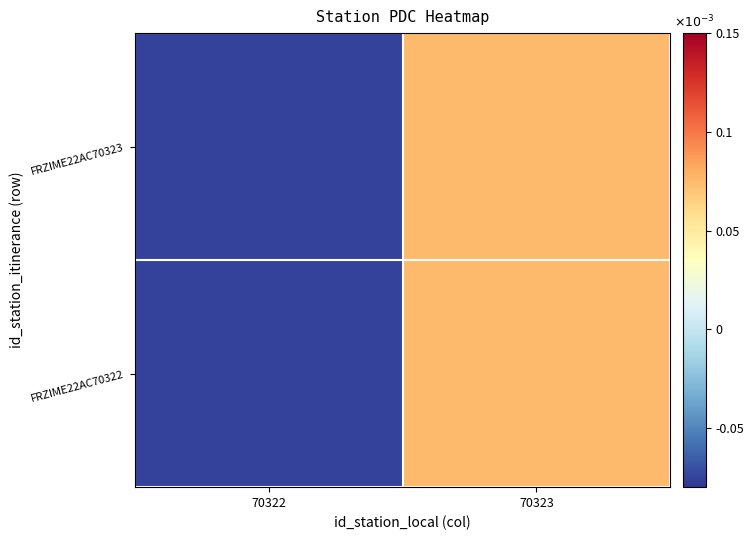

Reading right to left, what are all the values shown in this chart?

FRZIME22AC70322: 70323=0.0	70322=-0.0
FRZIME22AC70323: 70323=0.0	70322=-0.0